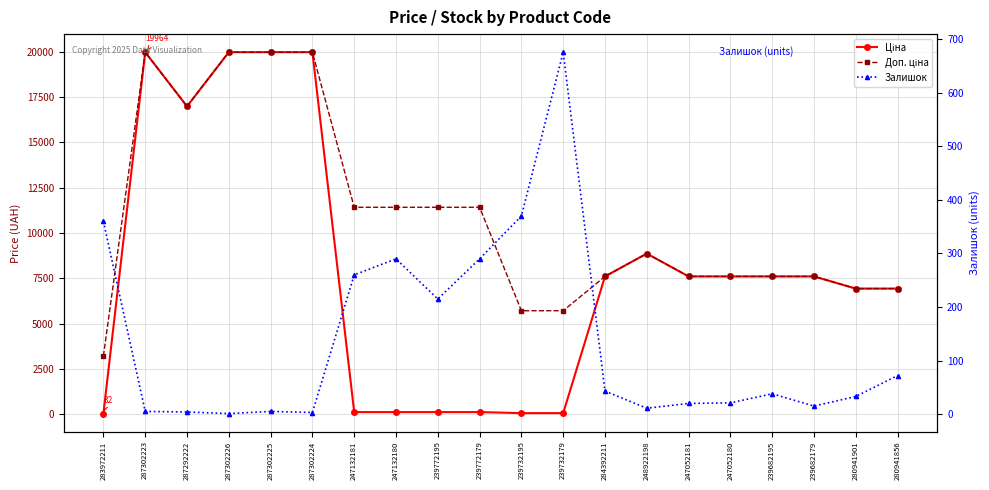

What is the sum of all Доп. ціна values?

217778.6